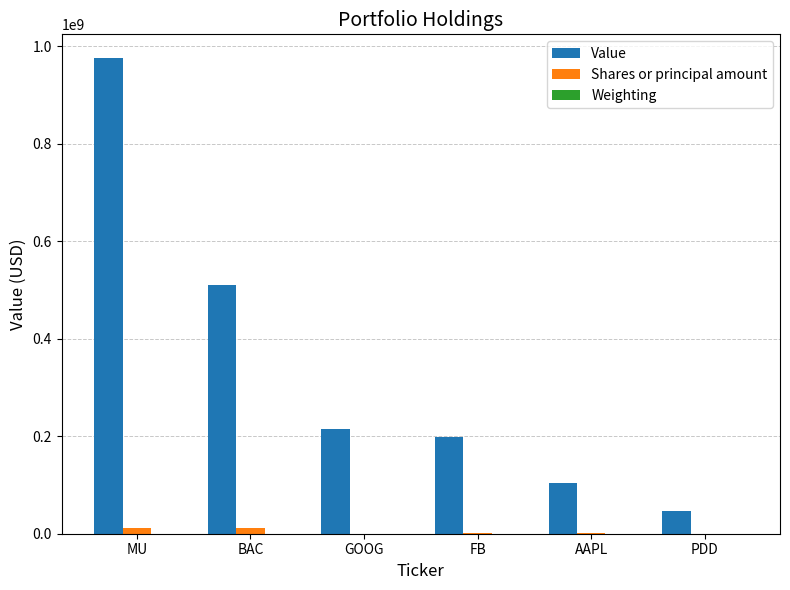

At which category is the sum across all series the highest?

MU